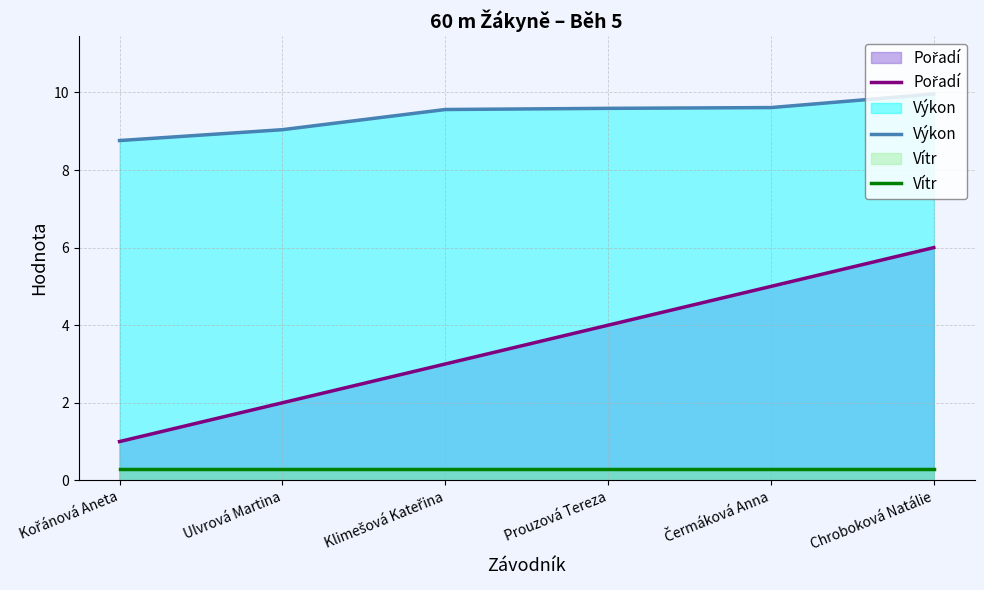

Between Ulvrová Martina and Klimešová Kateřina, which series saw the biggest shift?

Pořadí